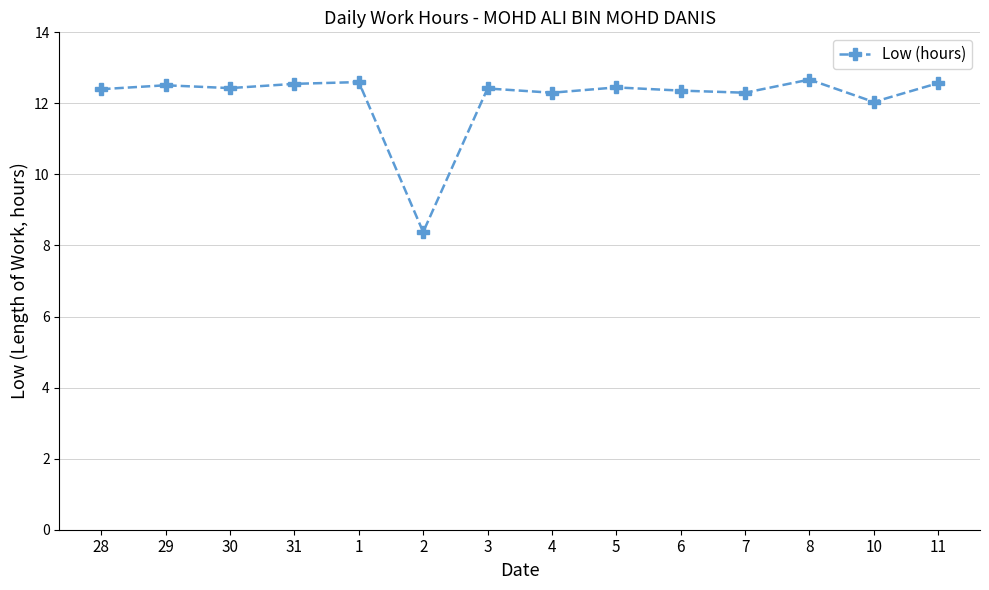

What is the smallest value displayed?

8.4